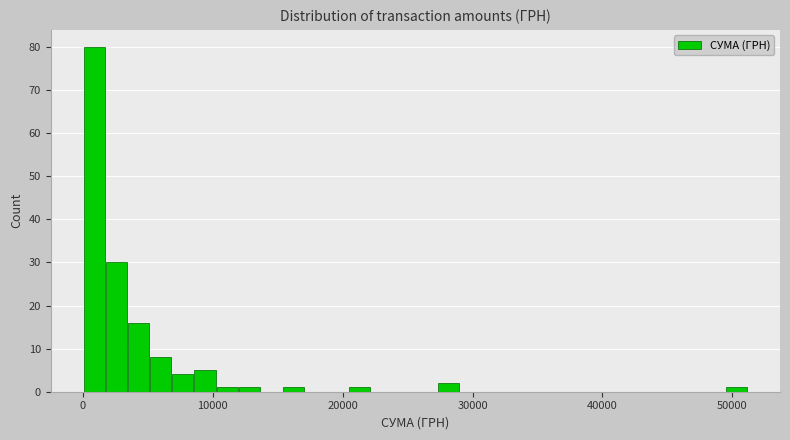

Around what value on the x-axis is the tallest bar? Give the approximate position of its centre, as read against the axis.

1000